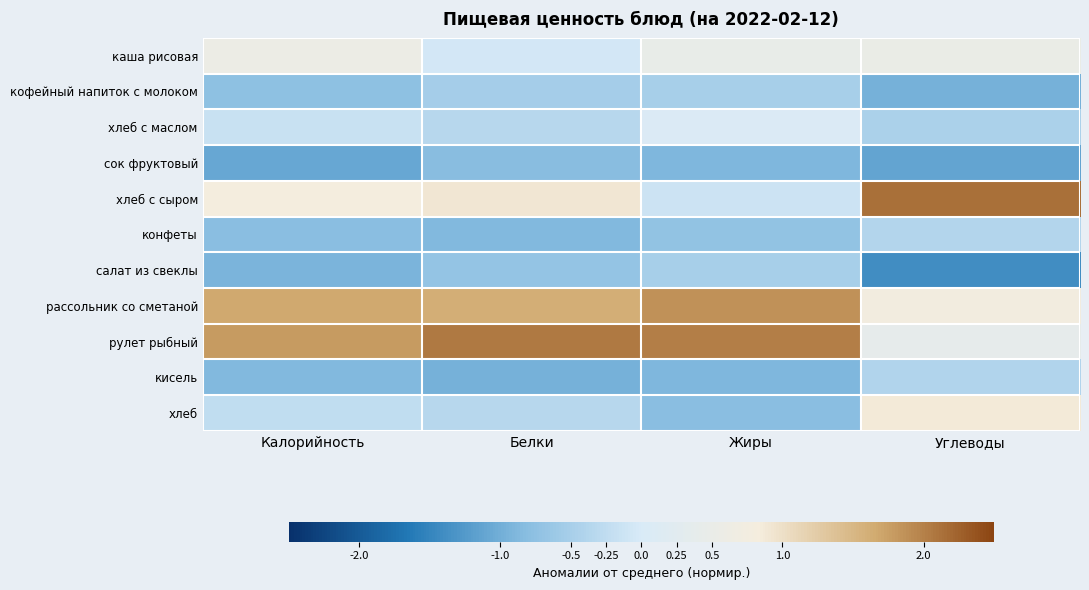

List the series in order of their peak value, lowest first.

сок фруктовый, салат из свеклы, кофейный напиток с молоком, кисель, конфеты, хлеб с маслом, каша рисовая, хлеб, рассольник со сметаной, рулет рыбный, хлеб с сыром